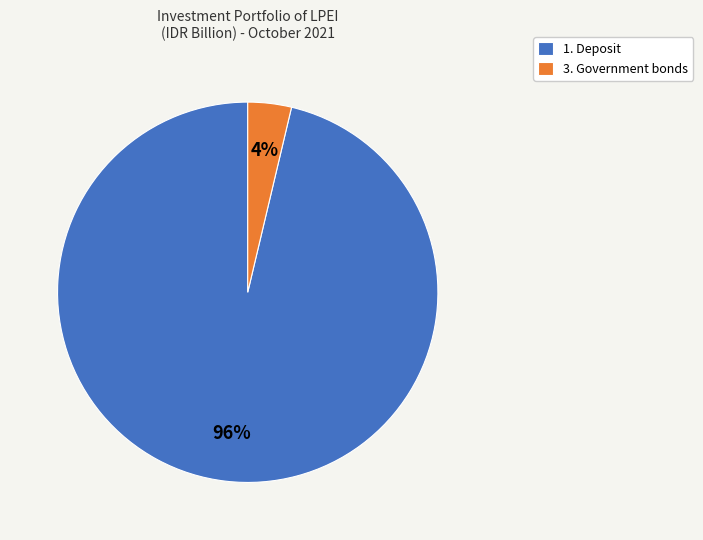

Combined, do 1. Deposit and 3. Government bonds account for over 50%?

Yes